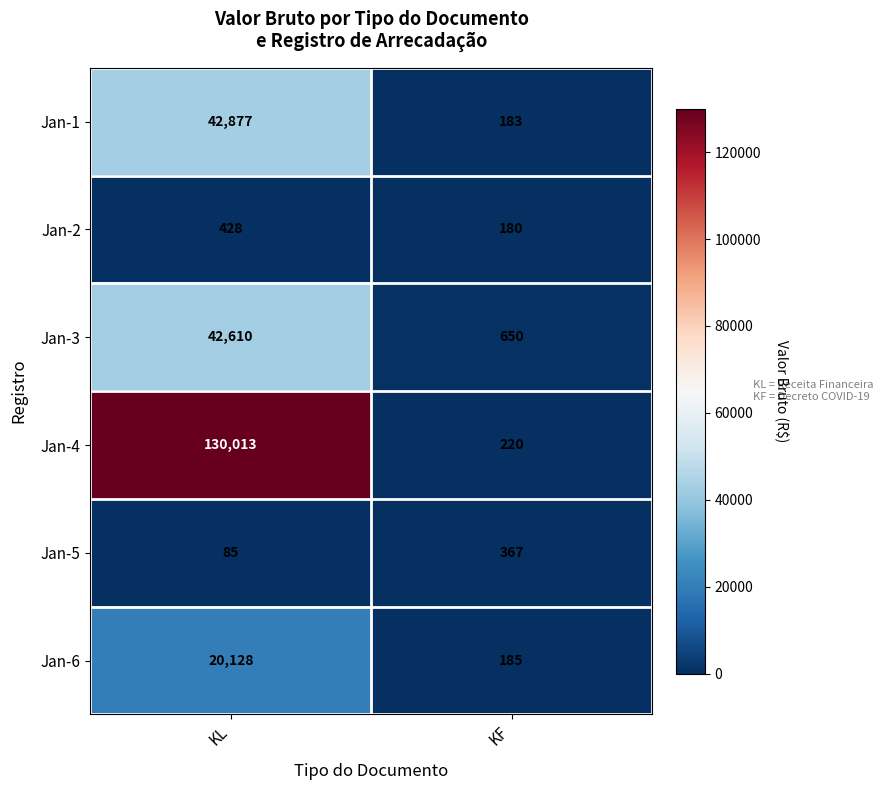

Where is Jan-6 nearest to the value 10156?

KF